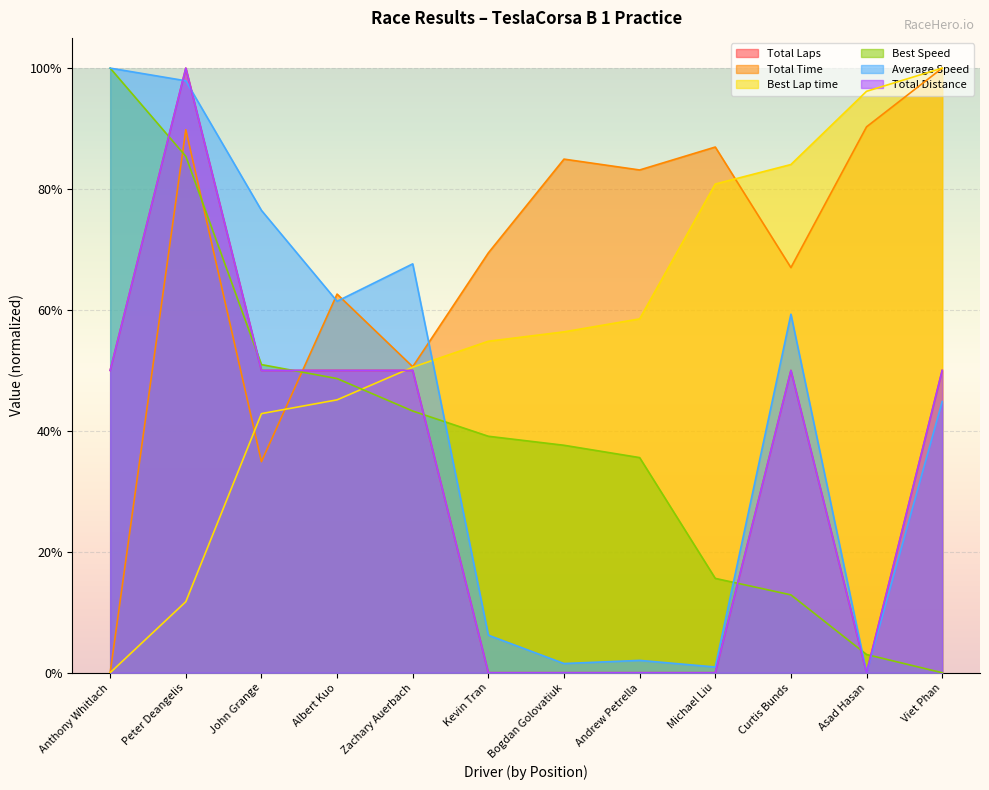

What is the spread (max minus min) of values at Viet Phan?

1.0